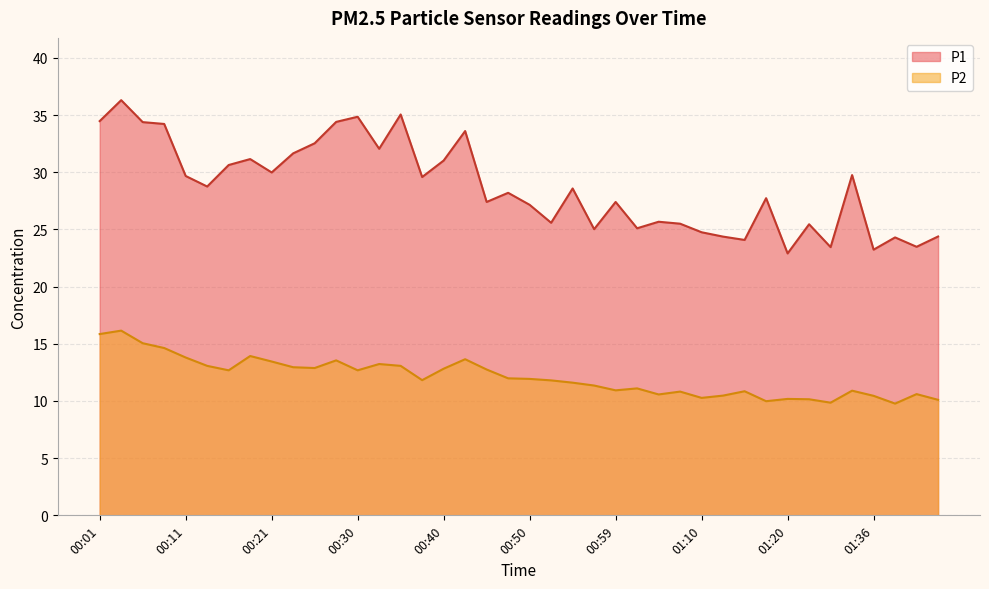

At which category does P1 reach its first local valley?

00:13